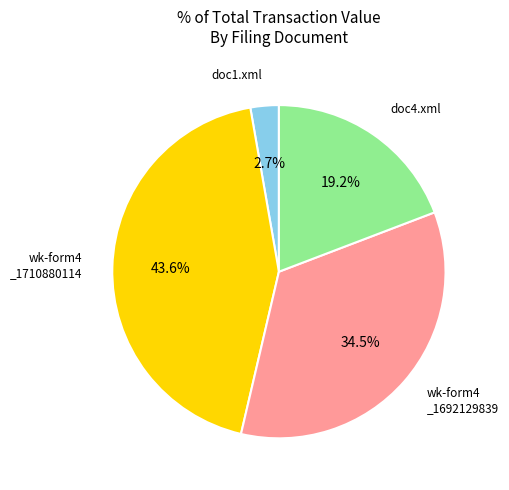

Is there a majority slice in this chart?

No